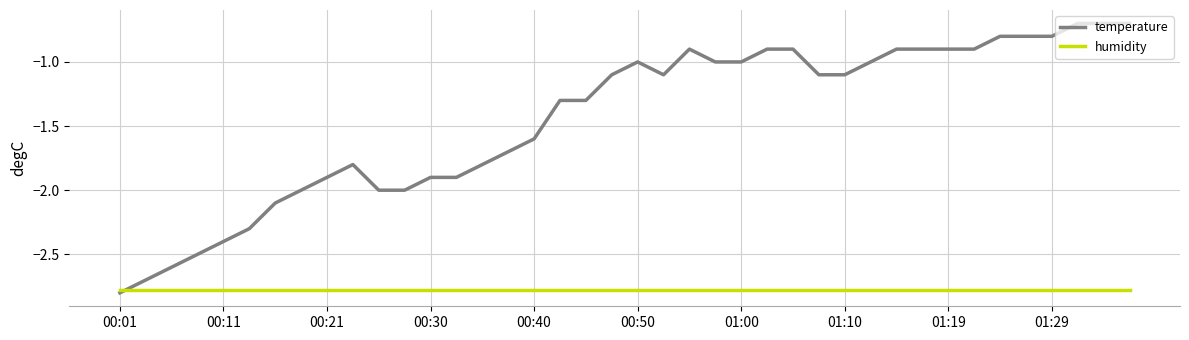

After their last crossing, which series has the higher values: temperature or humidity?

temperature